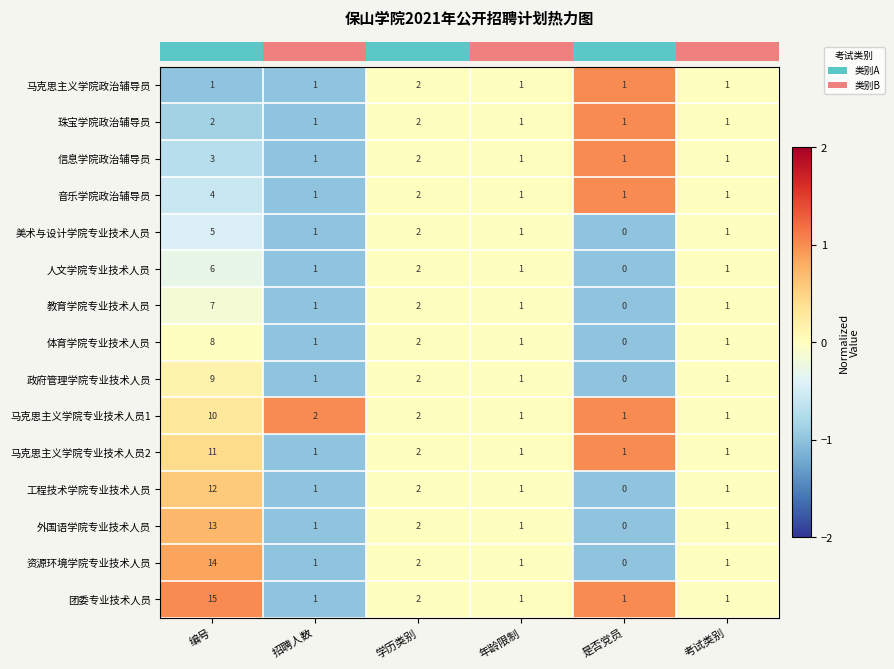

What is the greatest value displayed?

15